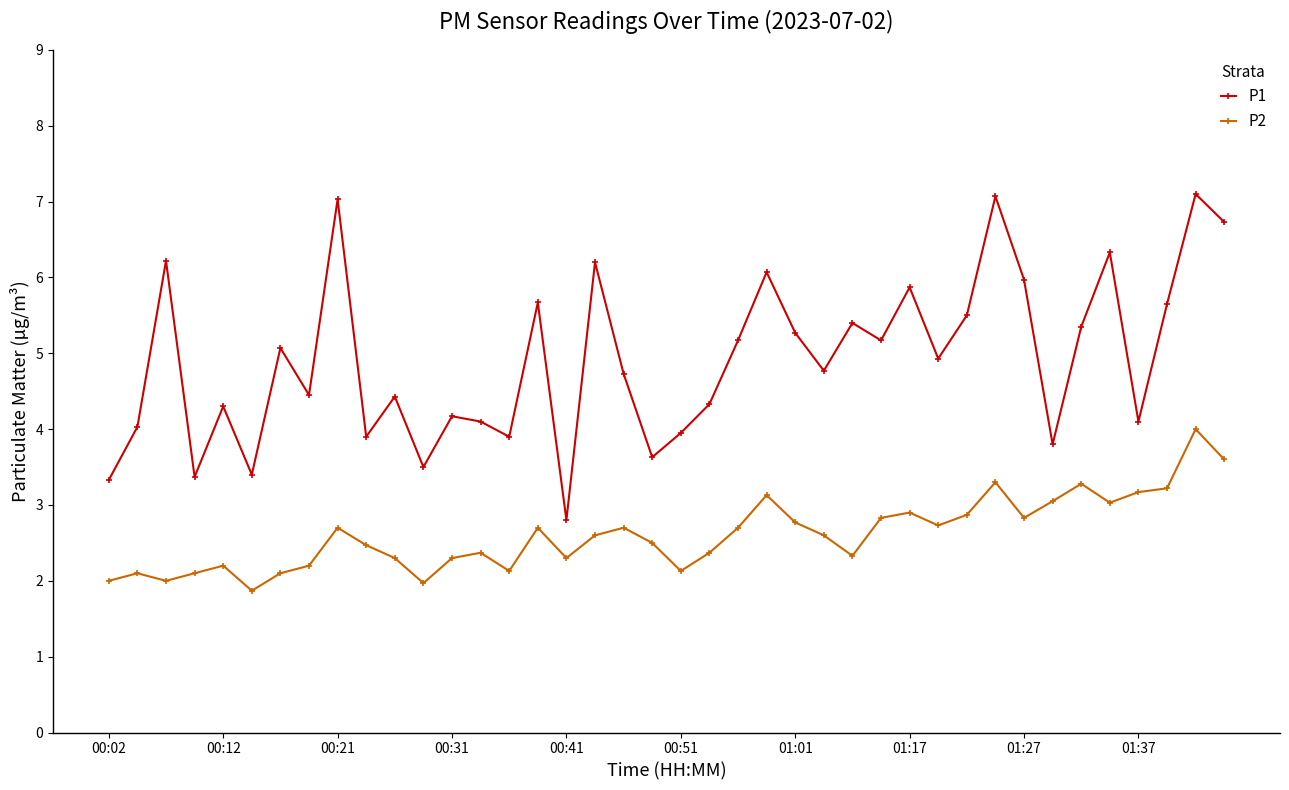

How many data points does each series have?

40